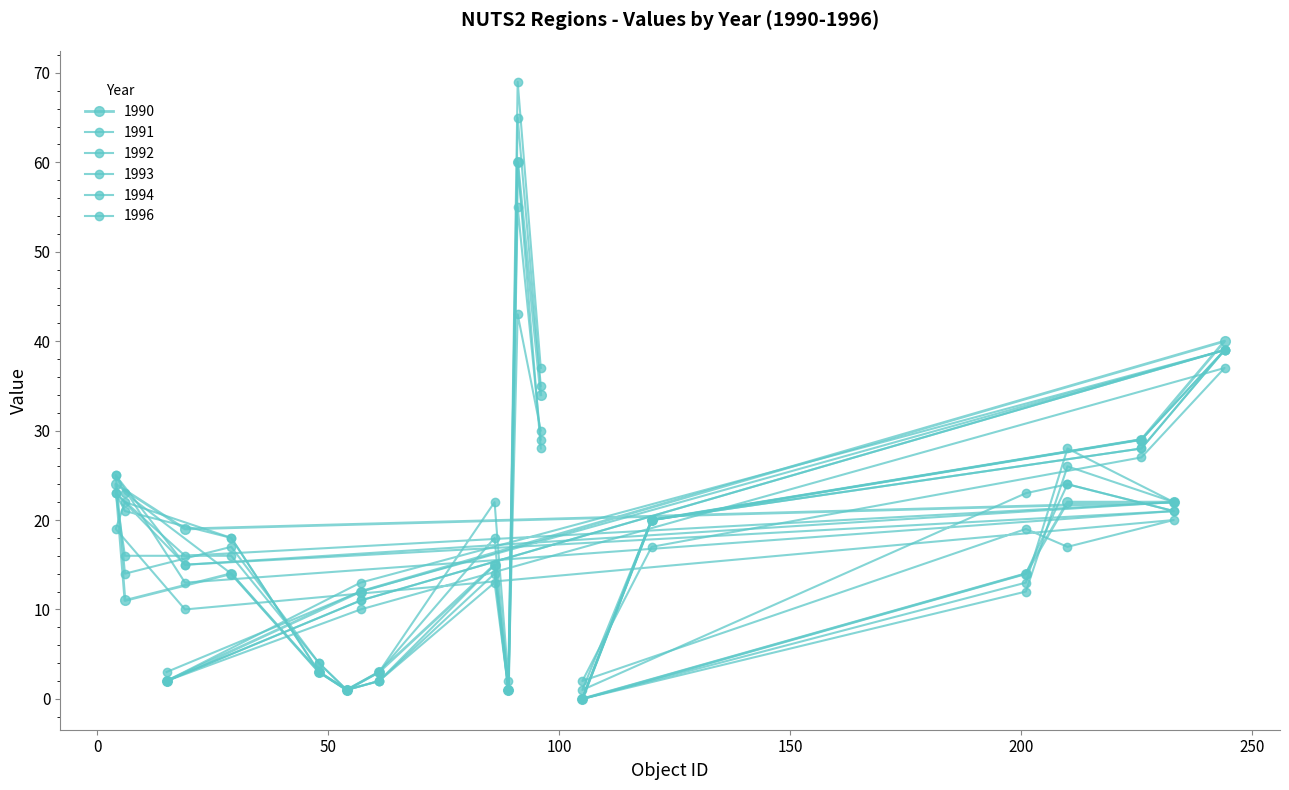

True or false: 1992 and 1990 intersect in this chart.

True